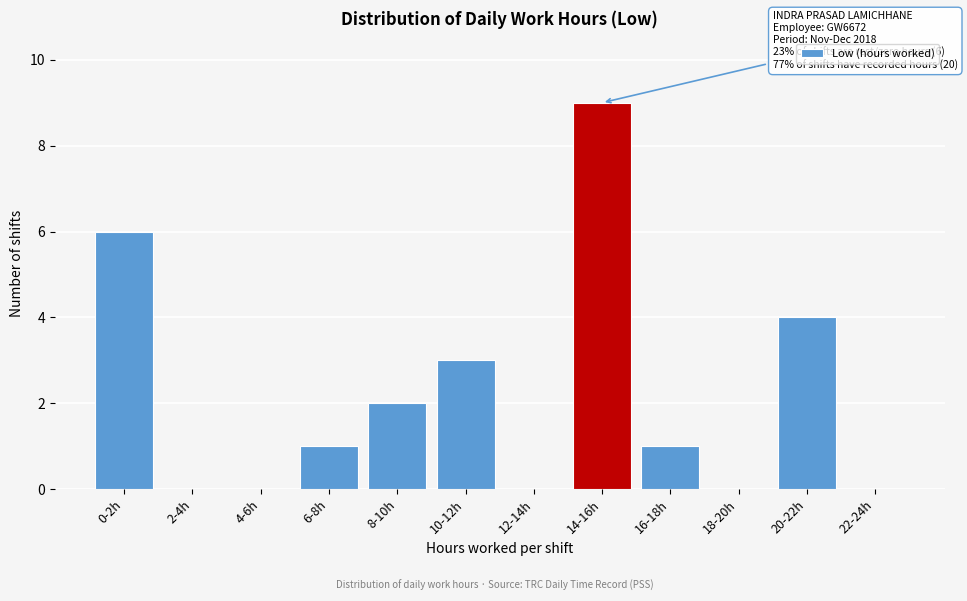

Reading left to right, extract all data points from this chart.

0-2h=6	2-4h=0	4-6h=0	6-8h=1	8-10h=2	10-12h=3	12-14h=0	14-16h=9	16-18h=1	18-20h=0	20-22h=4	22-24h=0